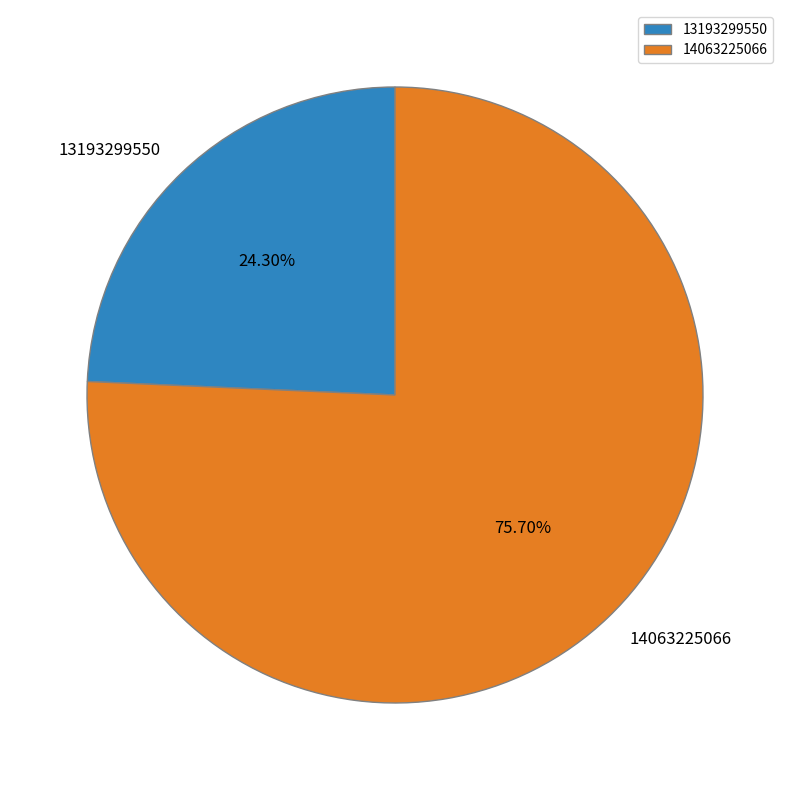

Which category has the smallest portion of the pie?

13193299550